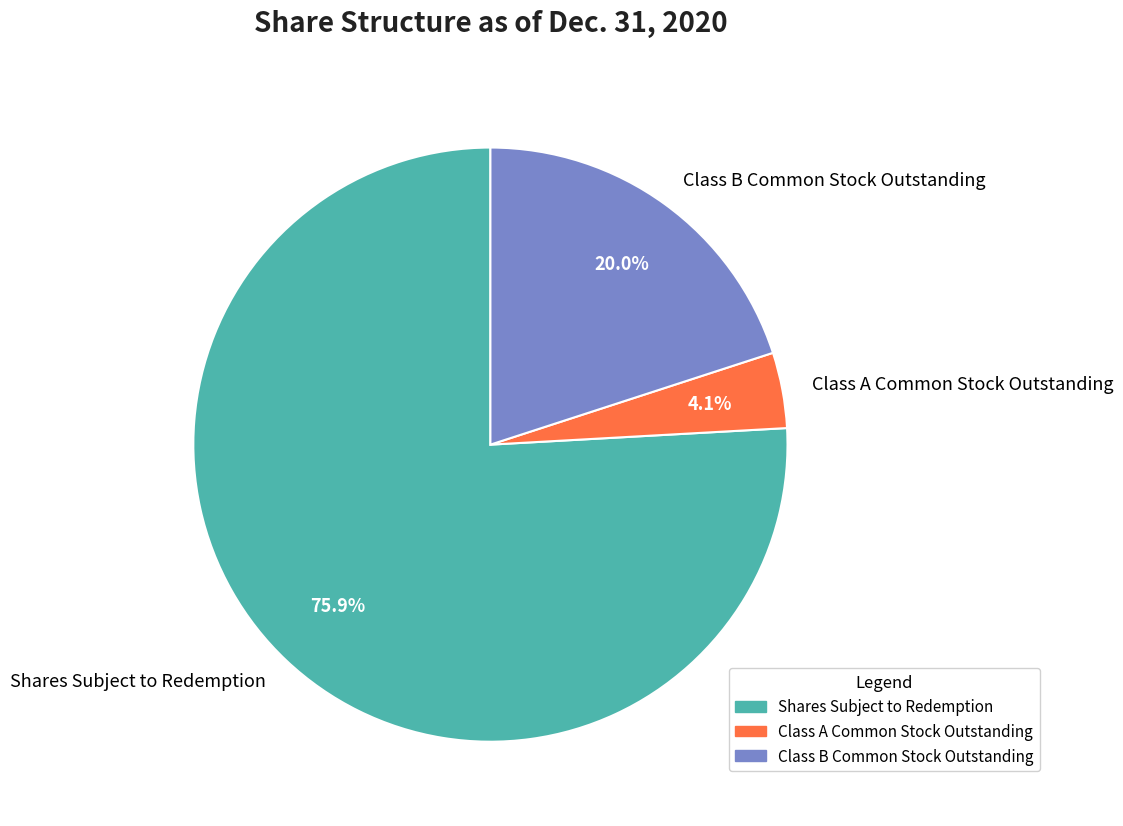

Is there a majority slice in this chart?

Yes